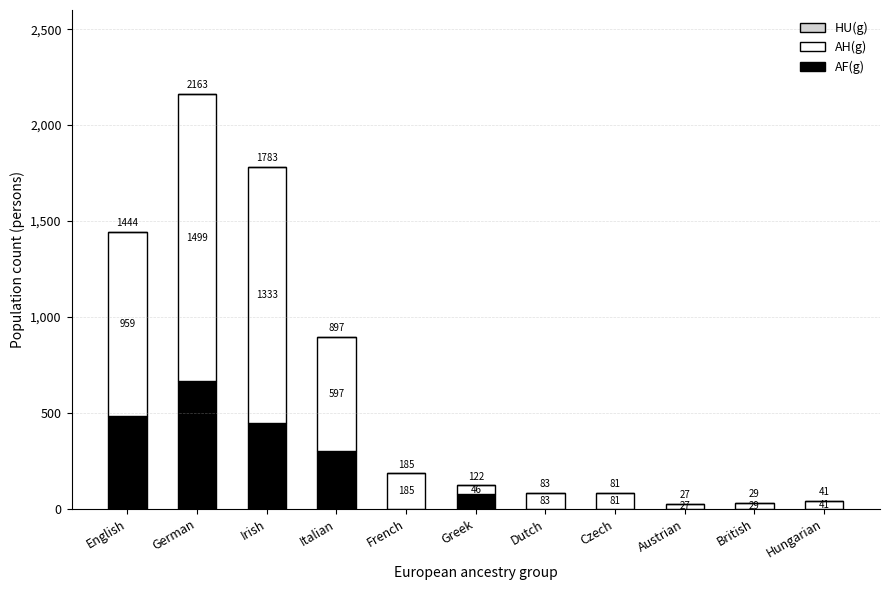

At which label is AF(g) closest to 332?

Italian